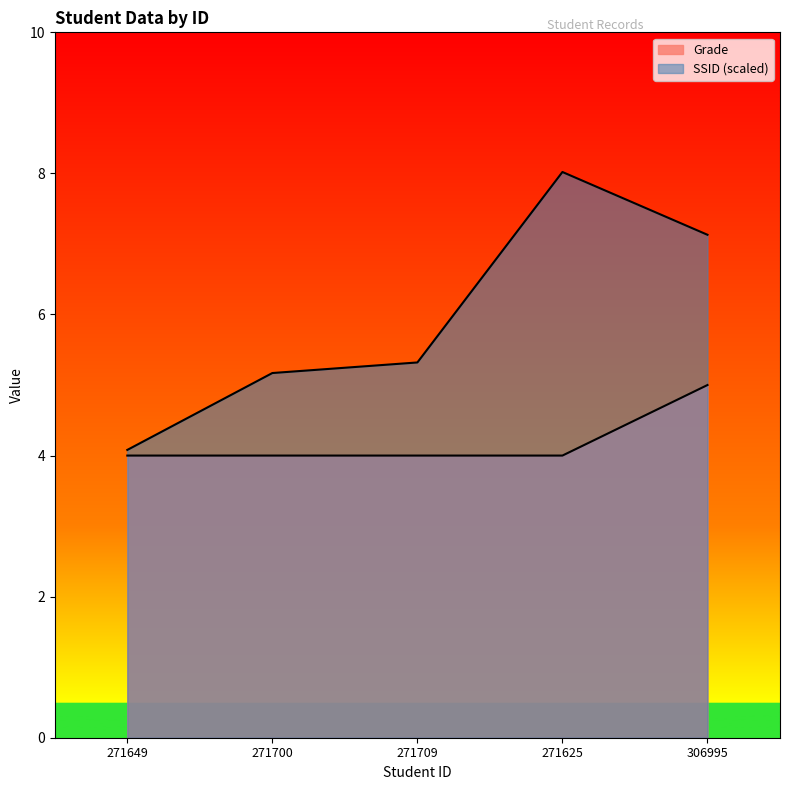

What is the label of the 5th point from the right?

271649